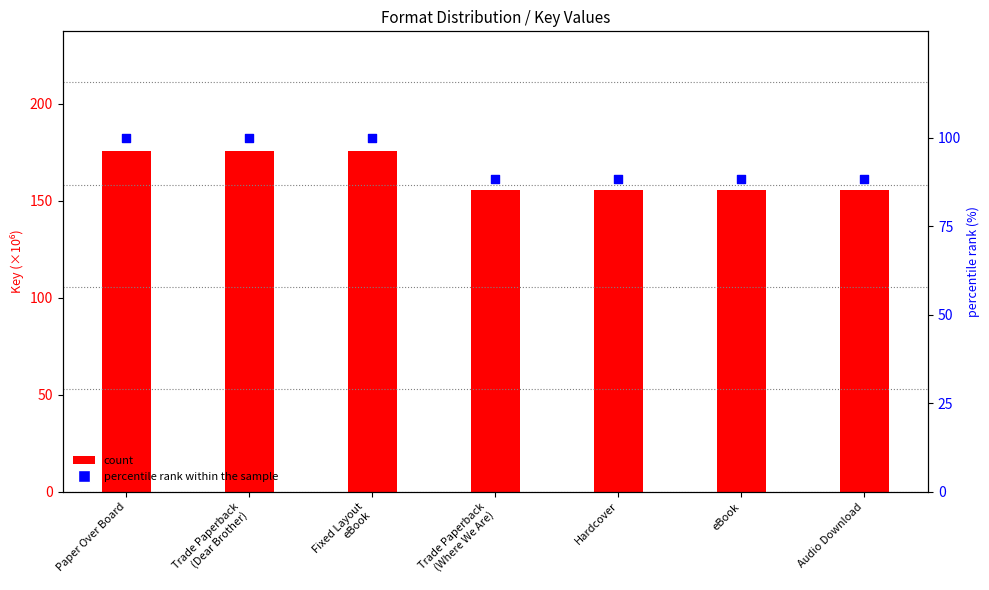

Which series contains the lowest Y value?

percentile rank within the sample